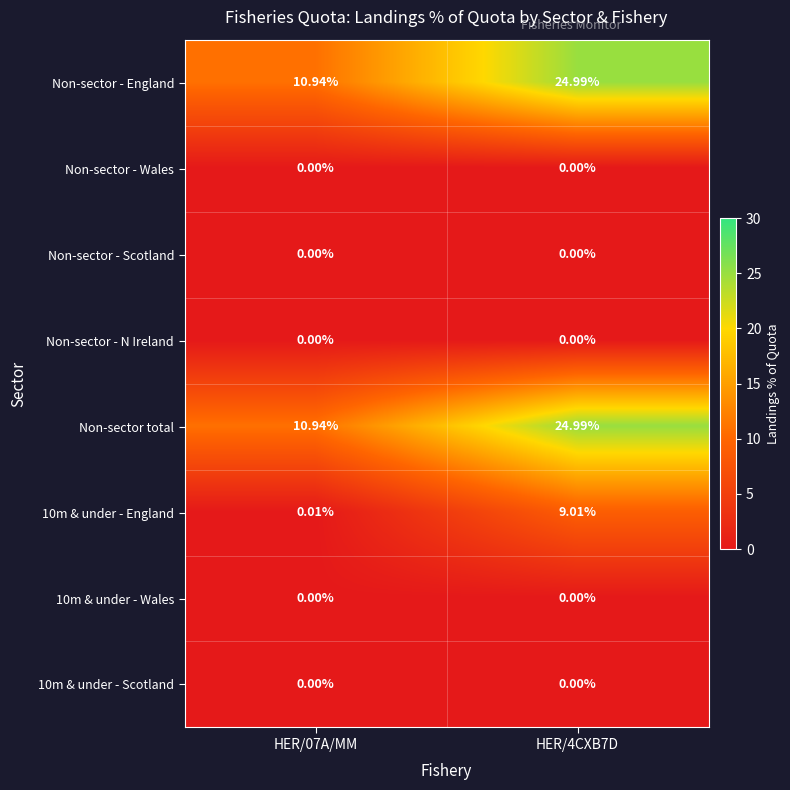

At which category is the sum across all series the highest?

HER/4CXB7D